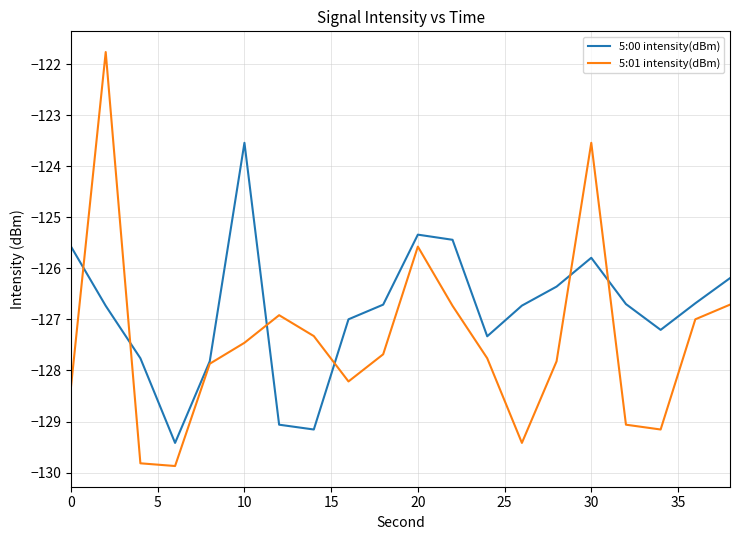

Reading left to right, what are all the values shown in this chart?

5:00 intensity(dBm): -125.6	-126.7	-127.8	-129.4	-127.8	-123.5	-129.1	-129.2	-127.0	-126.7	-125.3	-125.4	-127.3	-126.7	-126.4	-125.8	-126.7	-127.2	-126.7	-126.2
5:01 intensity(dBm): -128.3	-121.8	-129.8	-129.9	-127.9	-127.5	-126.9	-127.3	-128.2	-127.7	-125.6	-126.7	-127.8	-129.4	-127.8	-123.5	-129.1	-129.2	-127.0	-126.7